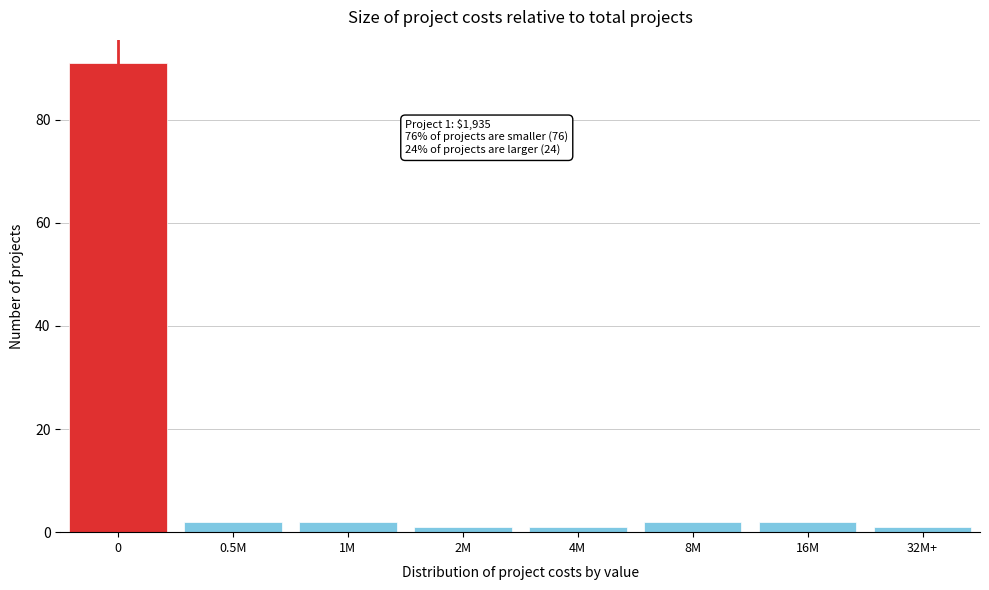

Reading right to left, what are all the values shown in this chart?

32M+=1	16M=2	8M=2	4M=1	2M=1	1M=2	0.5M=2	0=91